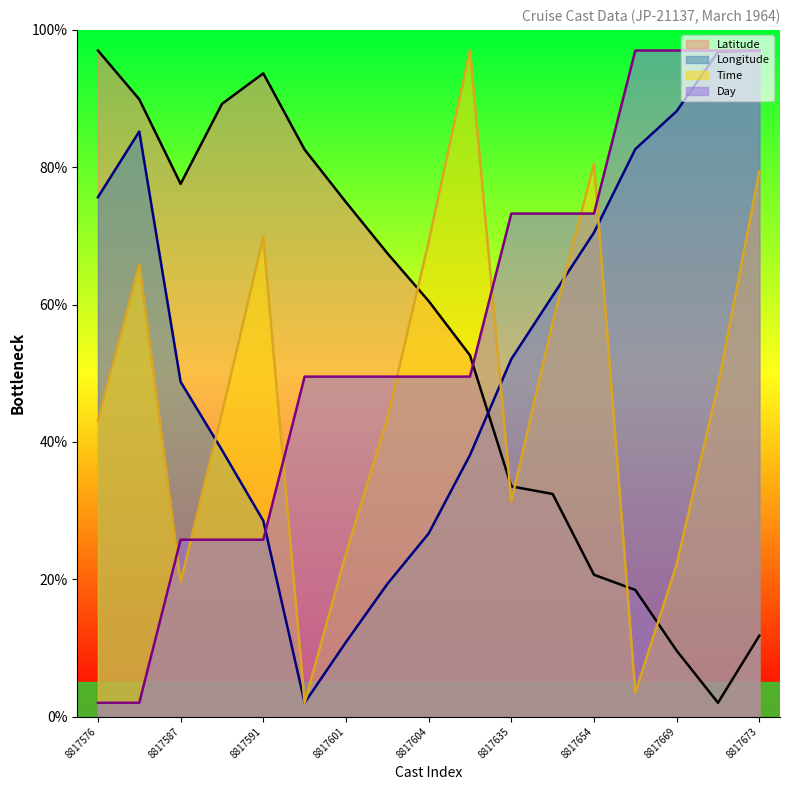

True or false: Longitude has a value of 1.0 at 8817592.

False